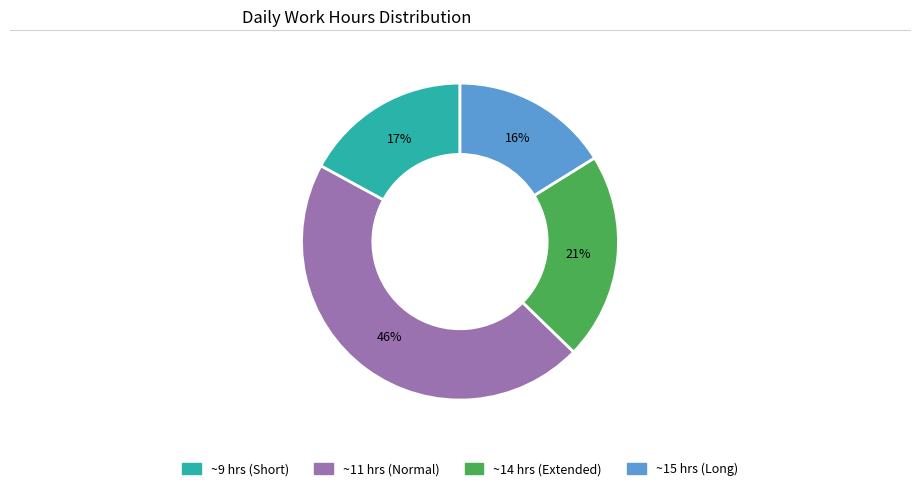

Count the number of slices in the pie.

4